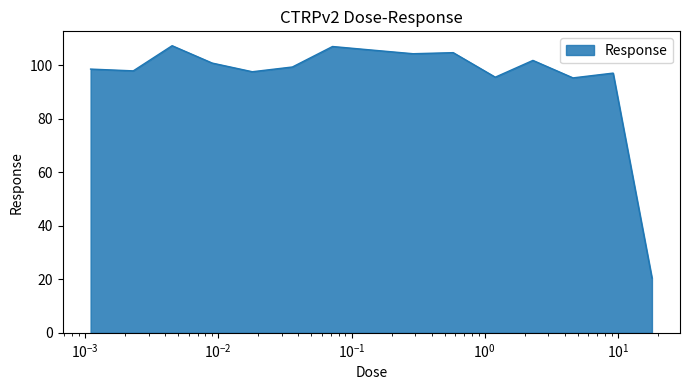

What is the difference between the maximum and minimum values?

86.9